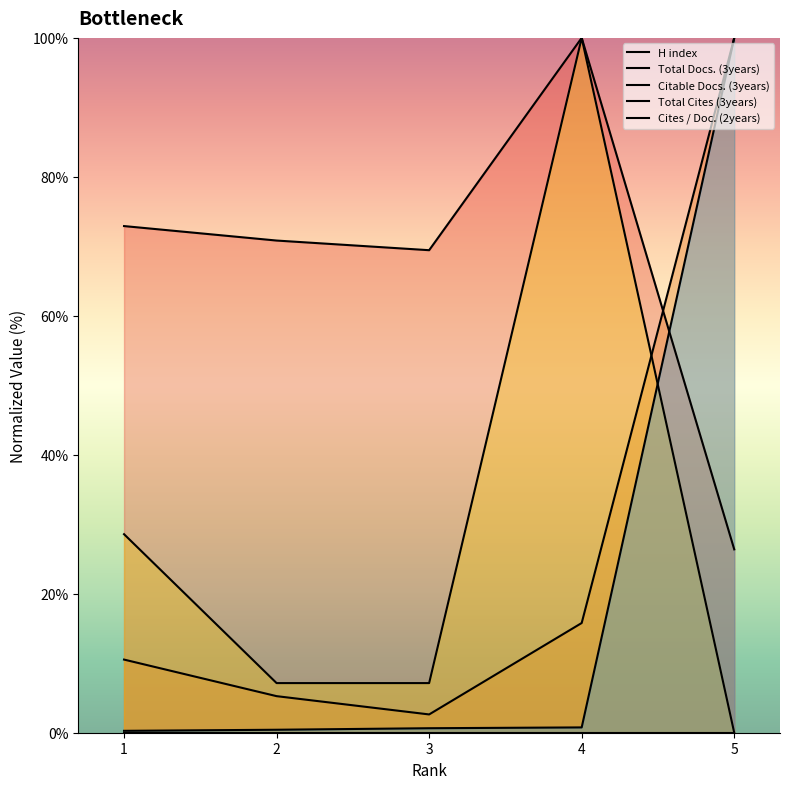

What is the total value across all series at 4?

216.6